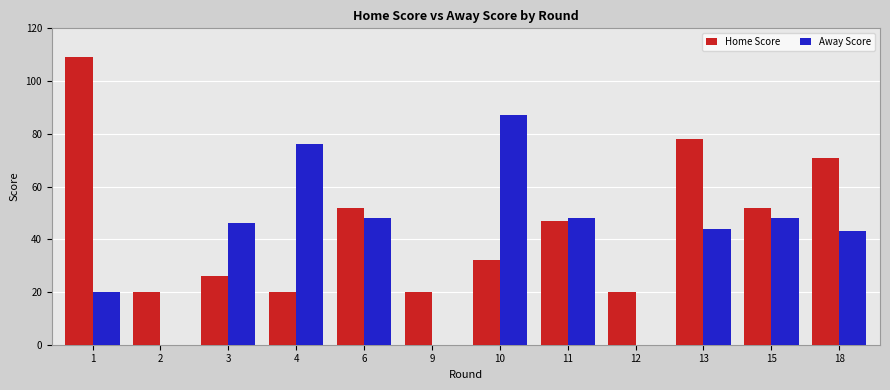

Reading left to right, list all the values displayed in this chart.

Home Score: 109	20	26	20	52	20	32	47	20	78	52	71
Away Score: 20	0	46	76	48	0	87	48	0	44	48	43